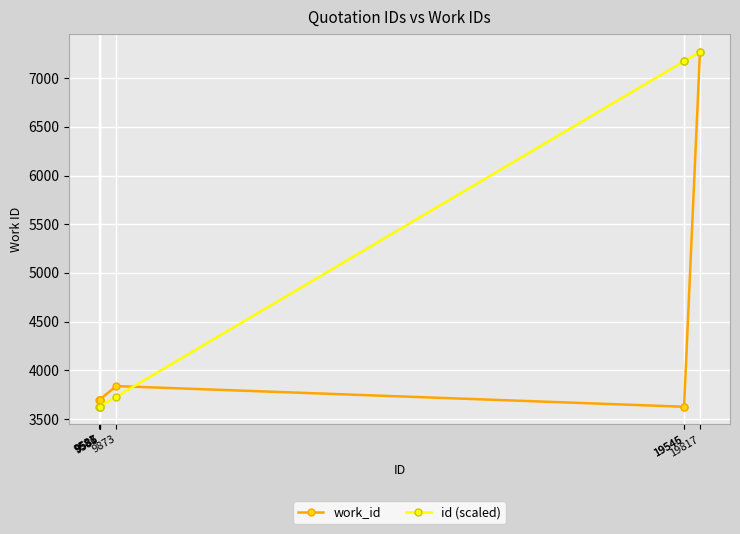

Rank the series by their average value, from lowest to highest.

work_id, id (scaled)